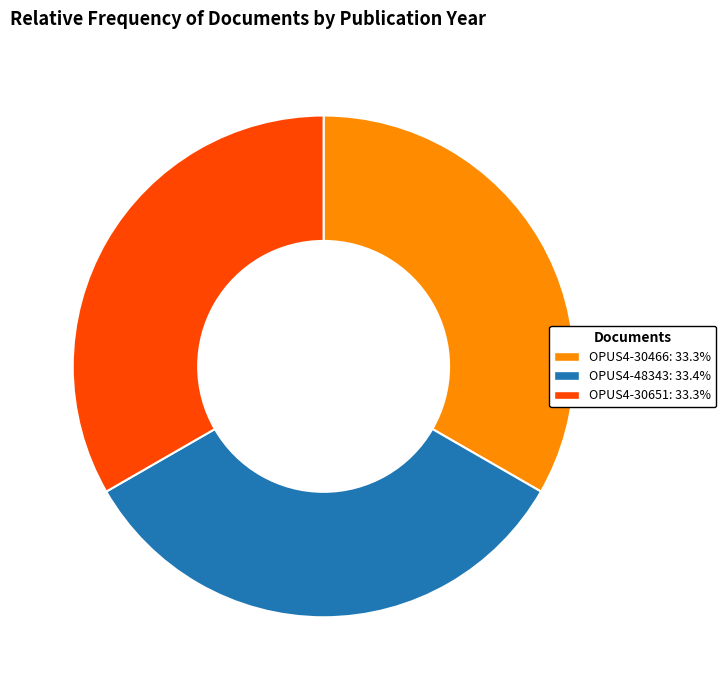

Is the sum of OPUS4-30651 and OPUS4-48343 greater than half?

Yes